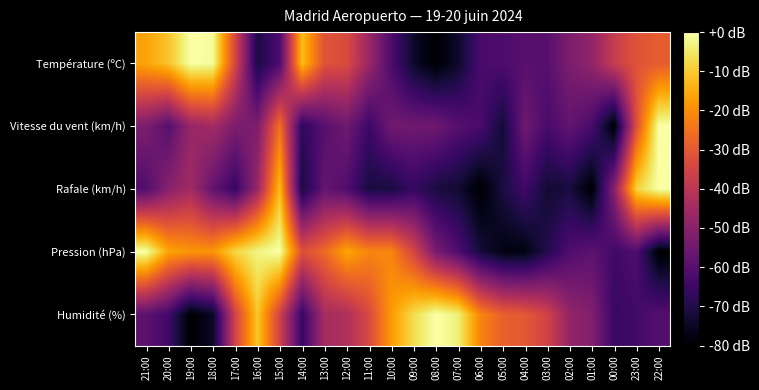

Which series has the largest total across all categories?

Pression (hPa)